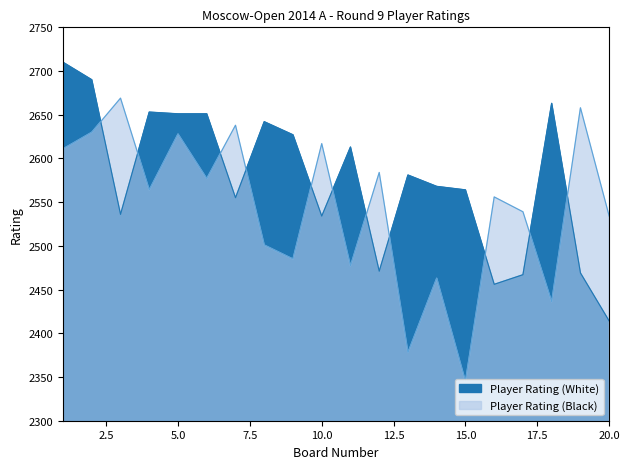

Reading left to right, transcribe all the data shown in this chart.

Player Rating (White): 2710	2690	2536	2653	2651	2651	2555	2642	2627	2534	2613	2471	2581	2568	2564	2456	2467	2663	2469	2414
Player Rating (Black): 2611	2630	2669	2564	2628	2577	2638	2501	2485	2617	2477	2584	2378	2463	2345	2556	2539	2436	2658	2534